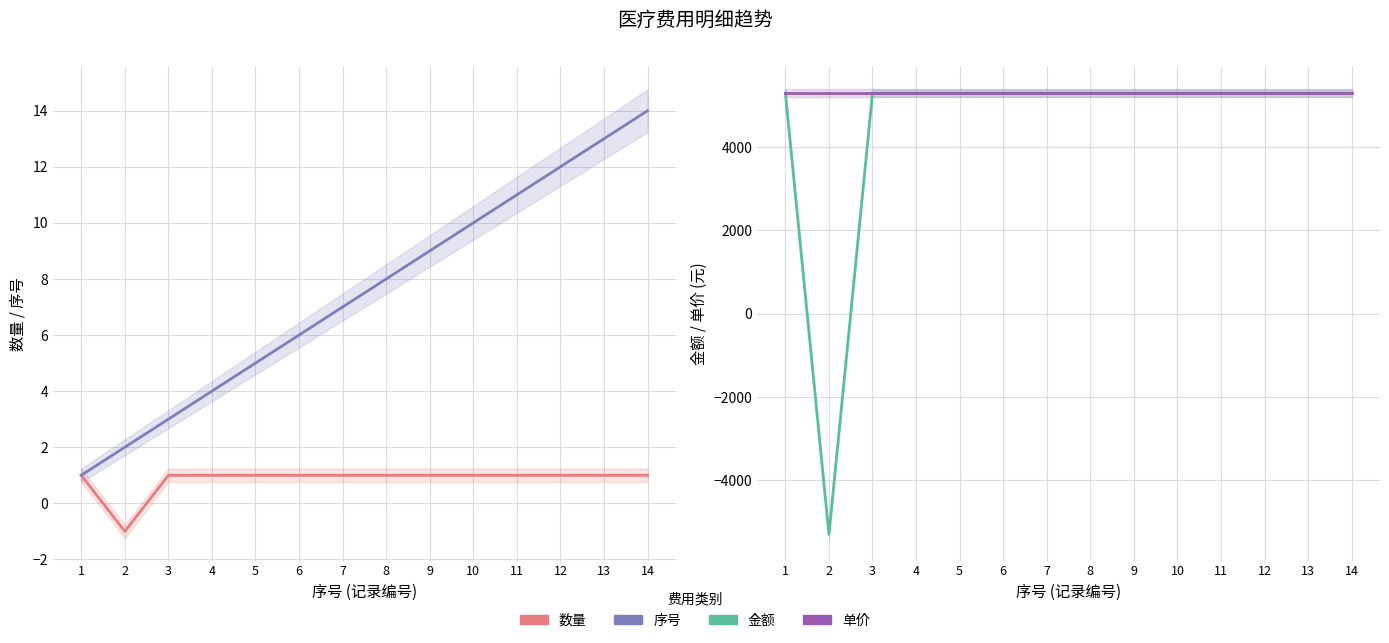

Which series has the largest total across all categories?

单价